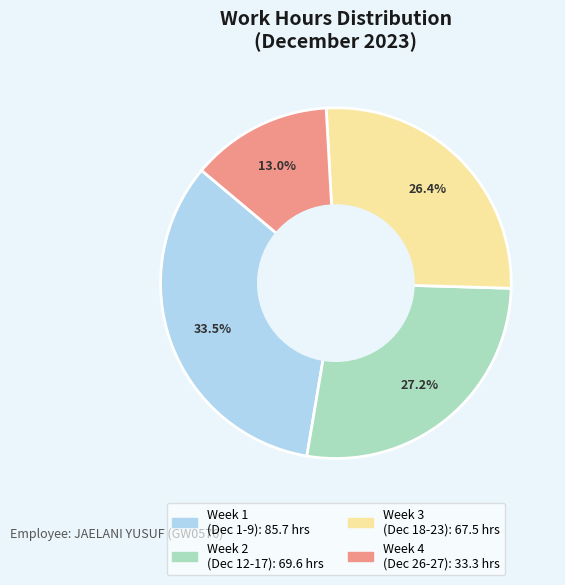

Does any single category account for the majority?

No